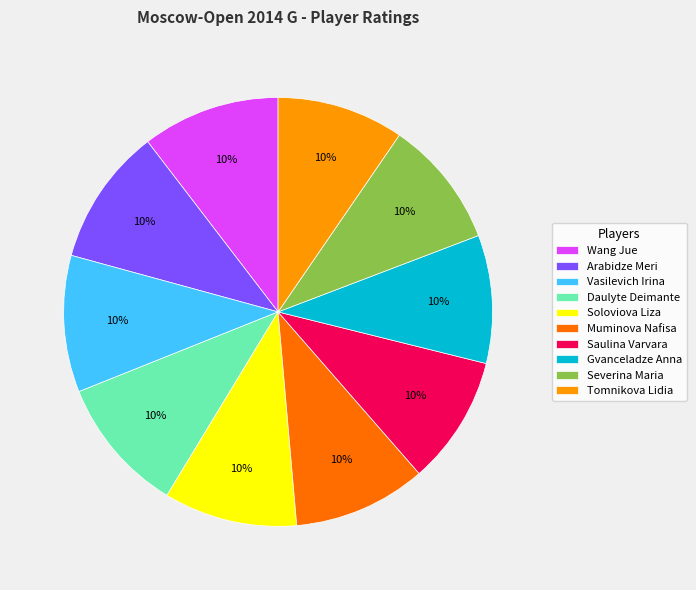

Is there a majority slice in this chart?

No